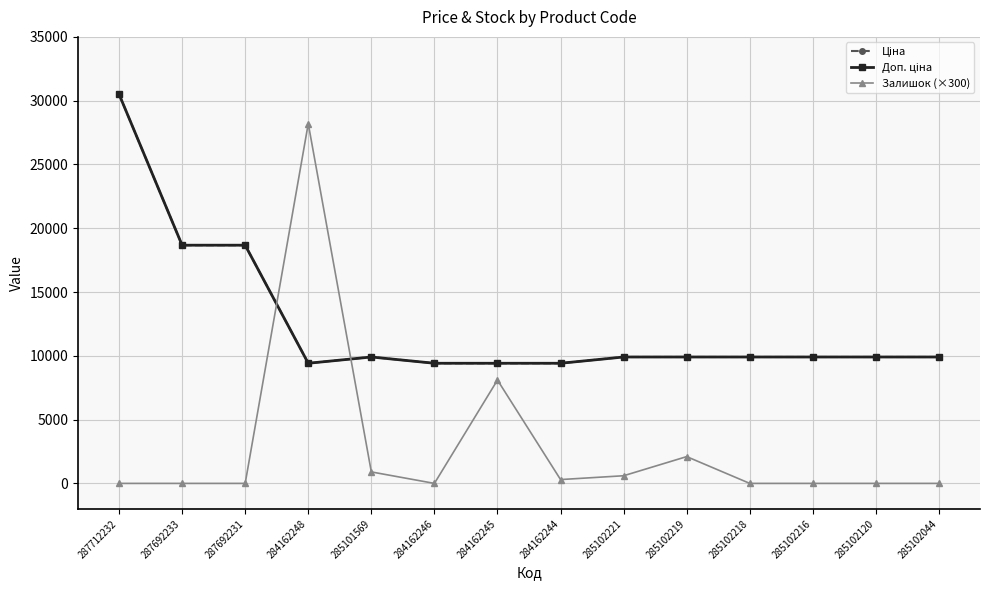

Does the chart have visible grid lines?

Yes